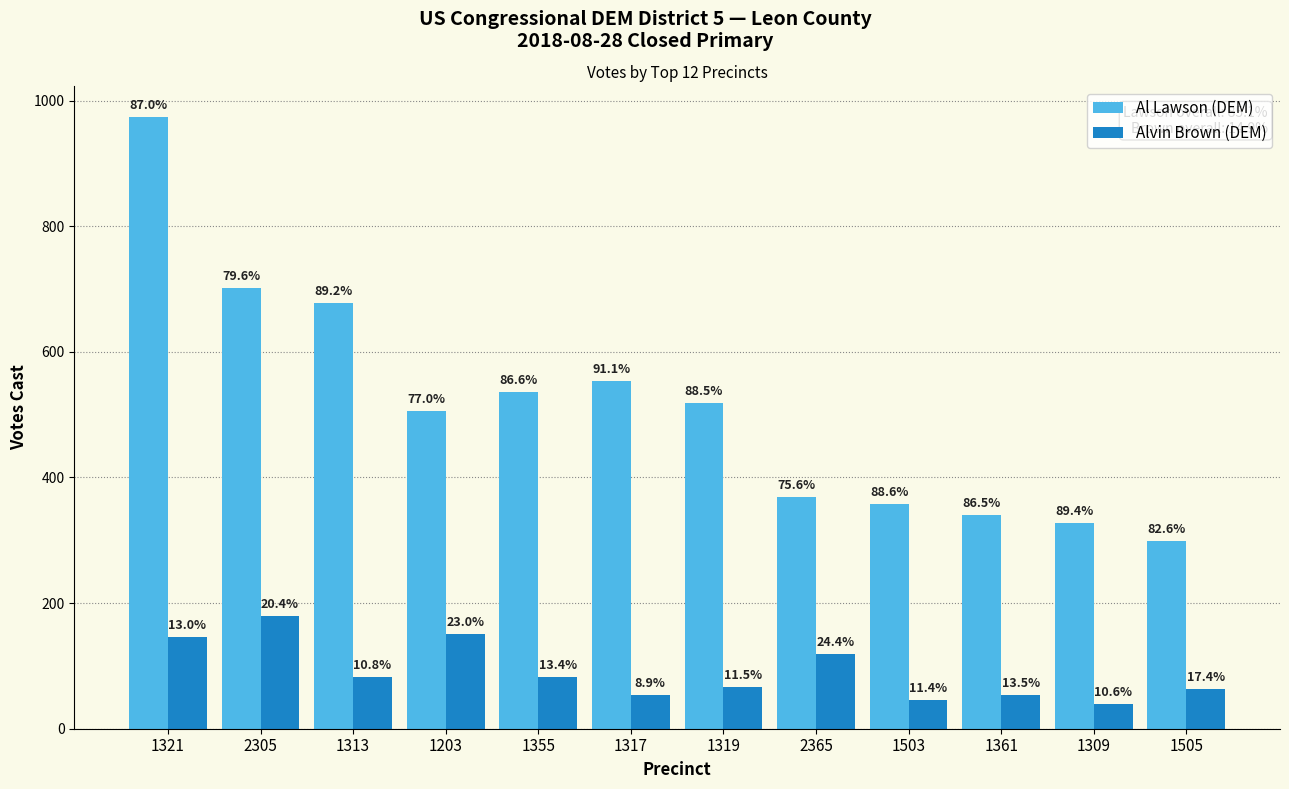

At which label does Al Lawson (DEM) reach its minimum?

1505